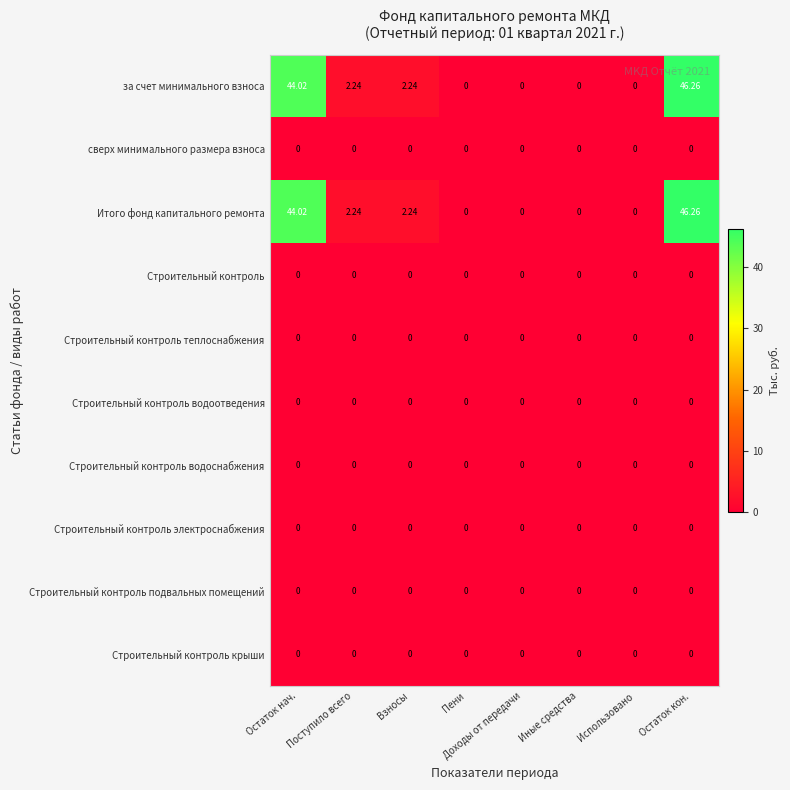

Which category has the highest value across all series?

Остаток кон.